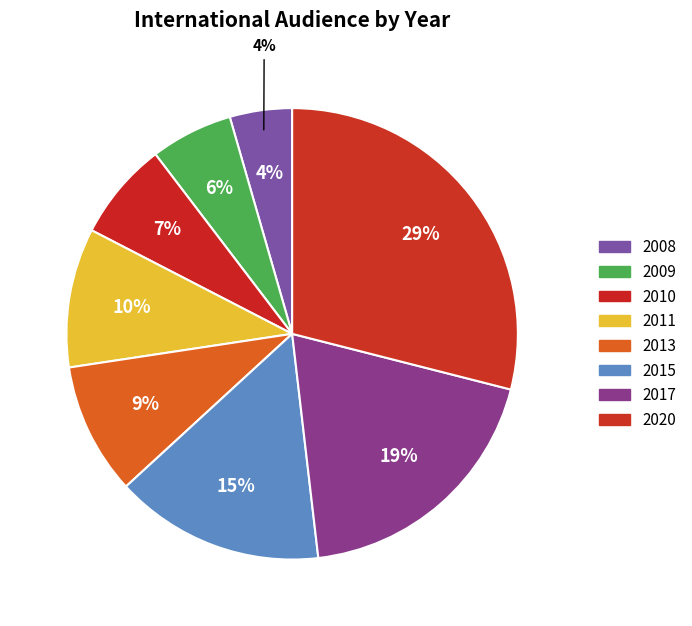

Does 2020 represent more than half of the total?

No